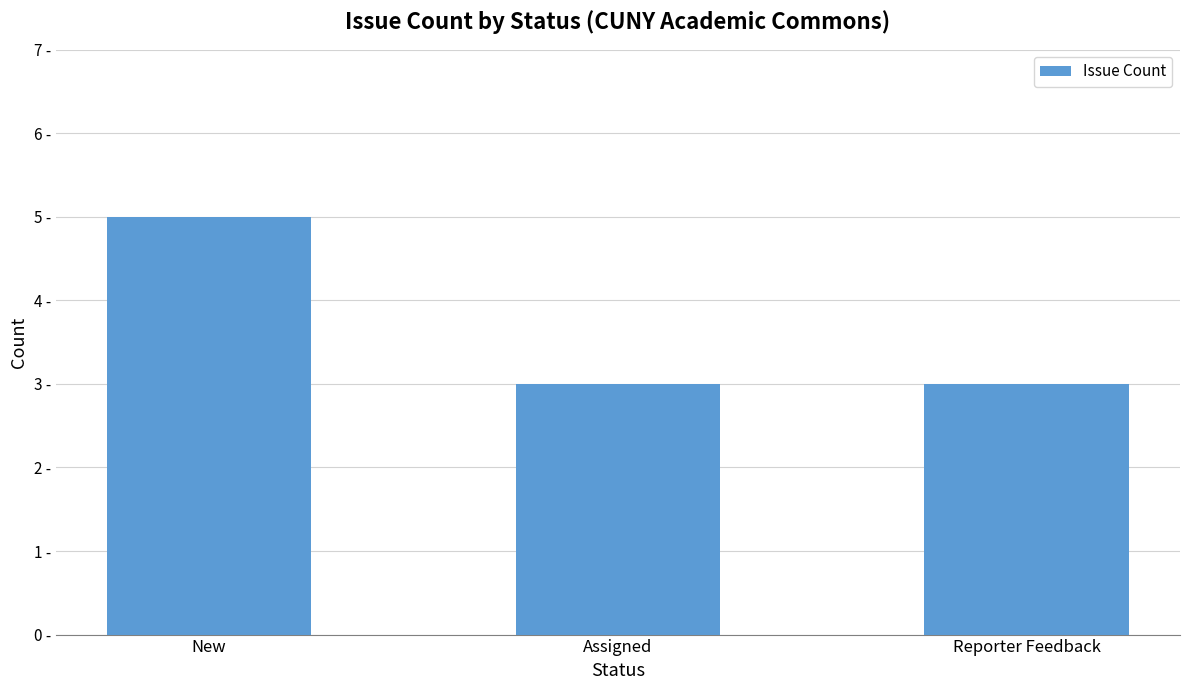

What is the value of the 1st bar from the left?

5